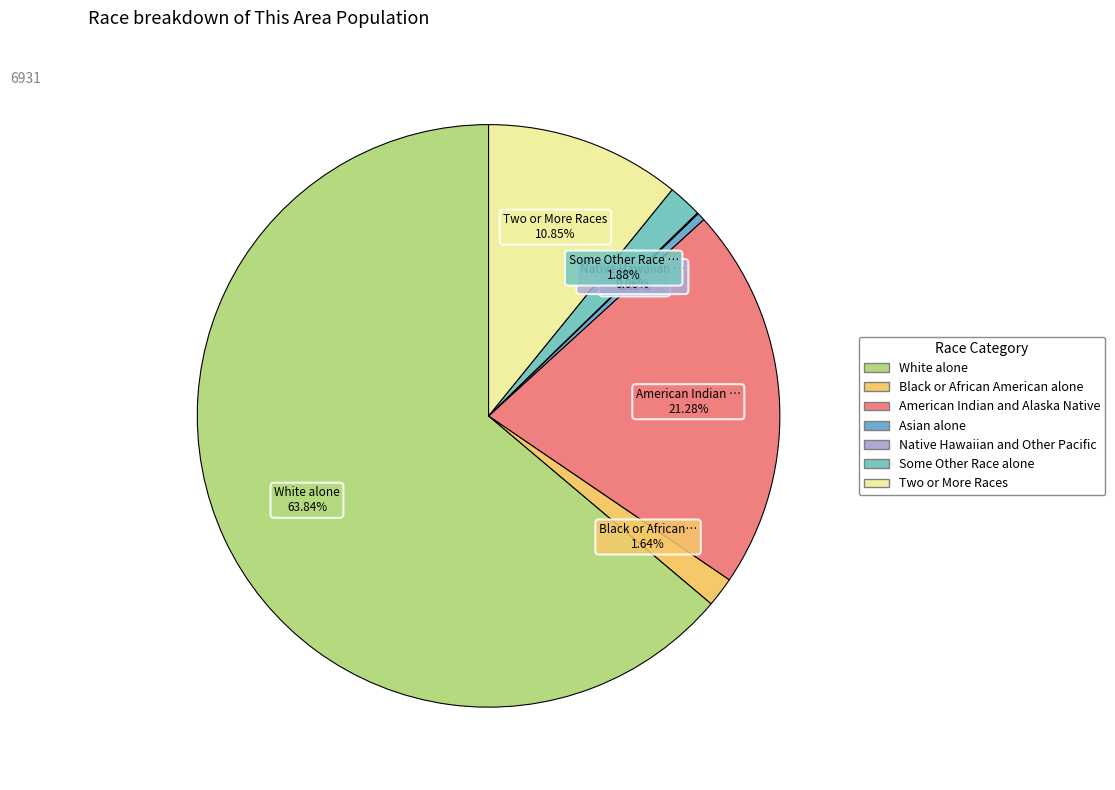

To the nearest percent, what portion does White alone represent?

64%